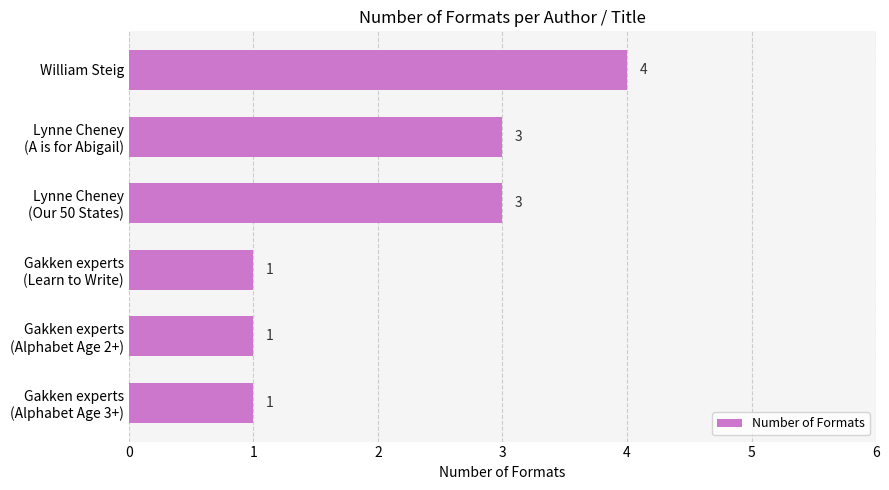

Reading top to bottom, what are all the values shown in this chart?

4	3	3	1	1	1